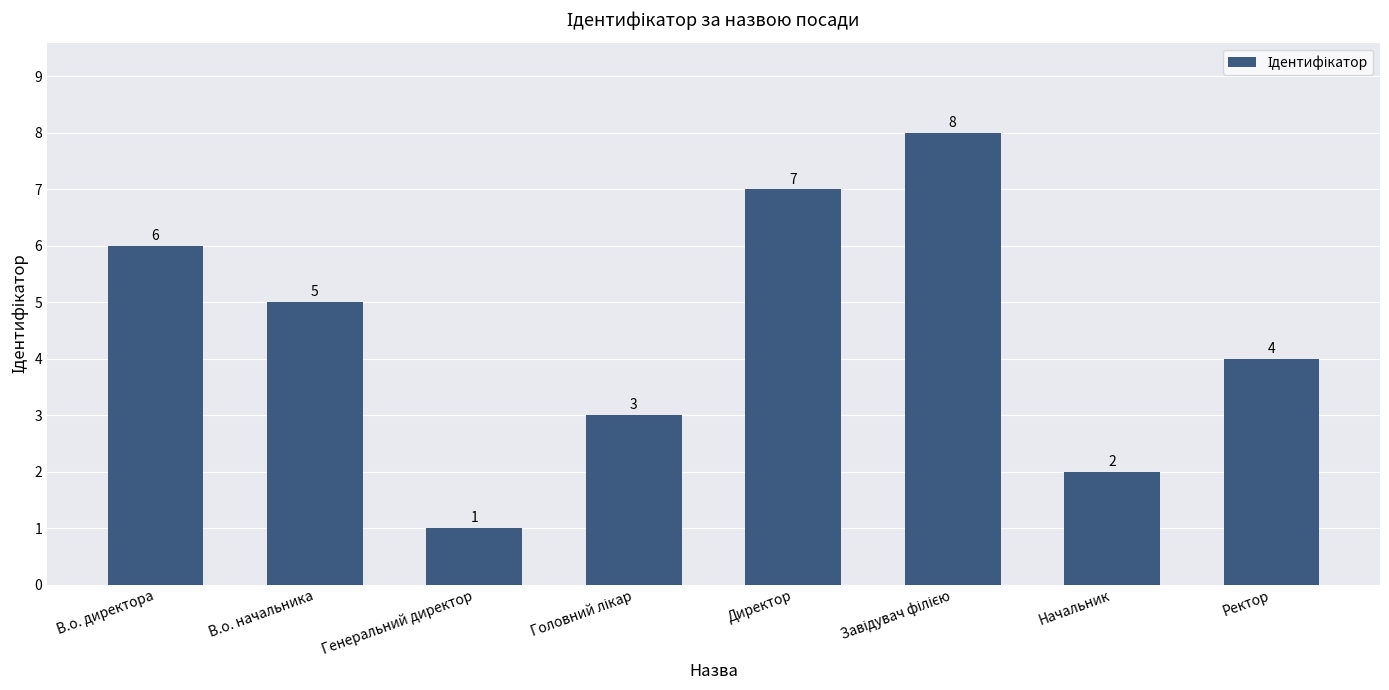

Count the values in the range 3 to 7.

5